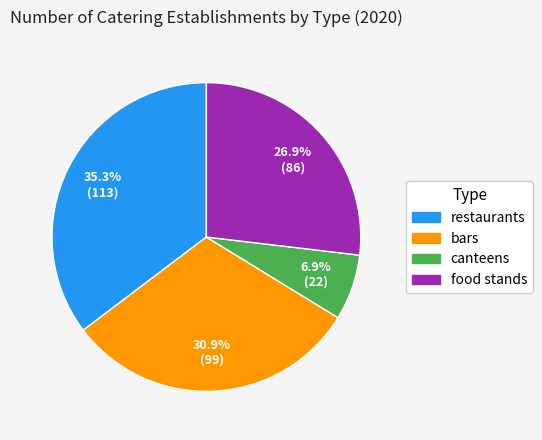

What is the ratio of the value at restaurants to the value at canteens?

5.1